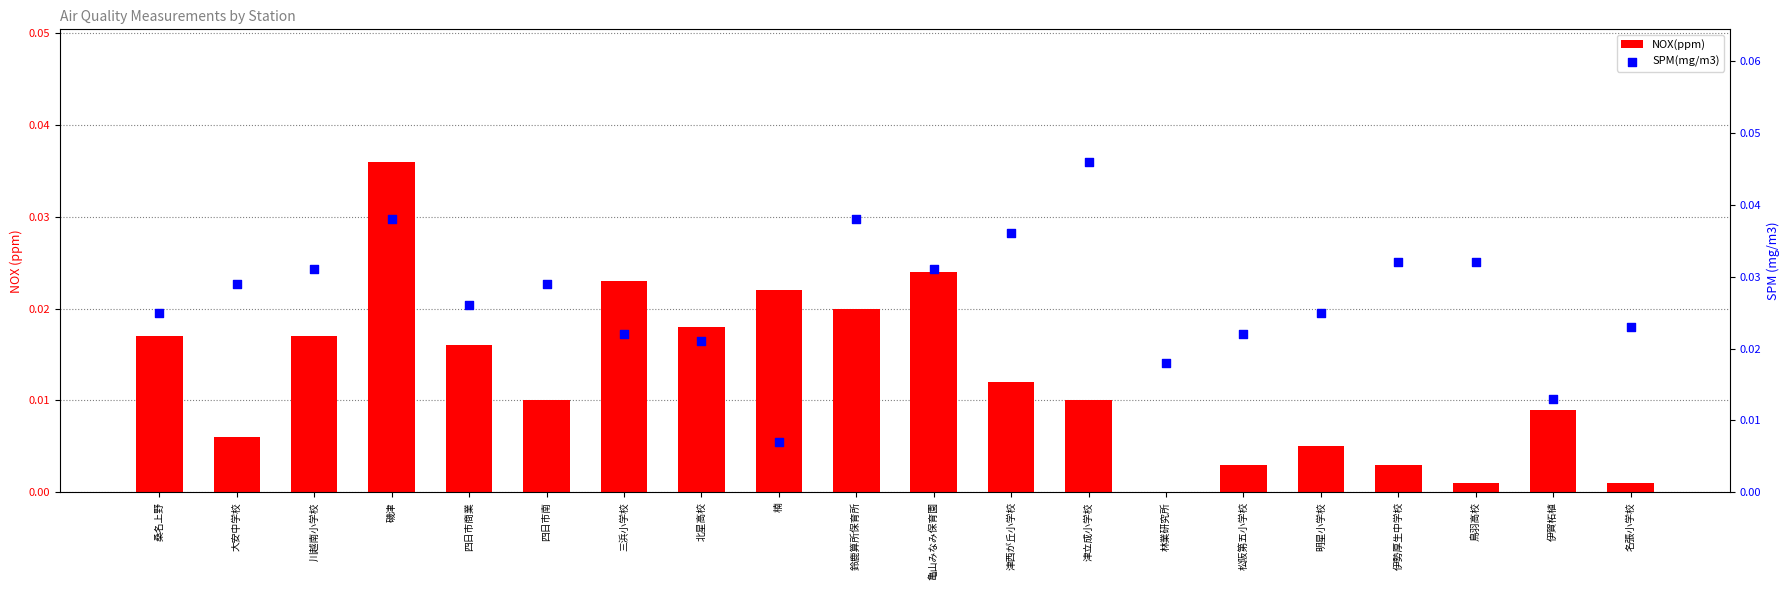

Which series reaches the maximum Y coordinate?

SPM(mg/m3)